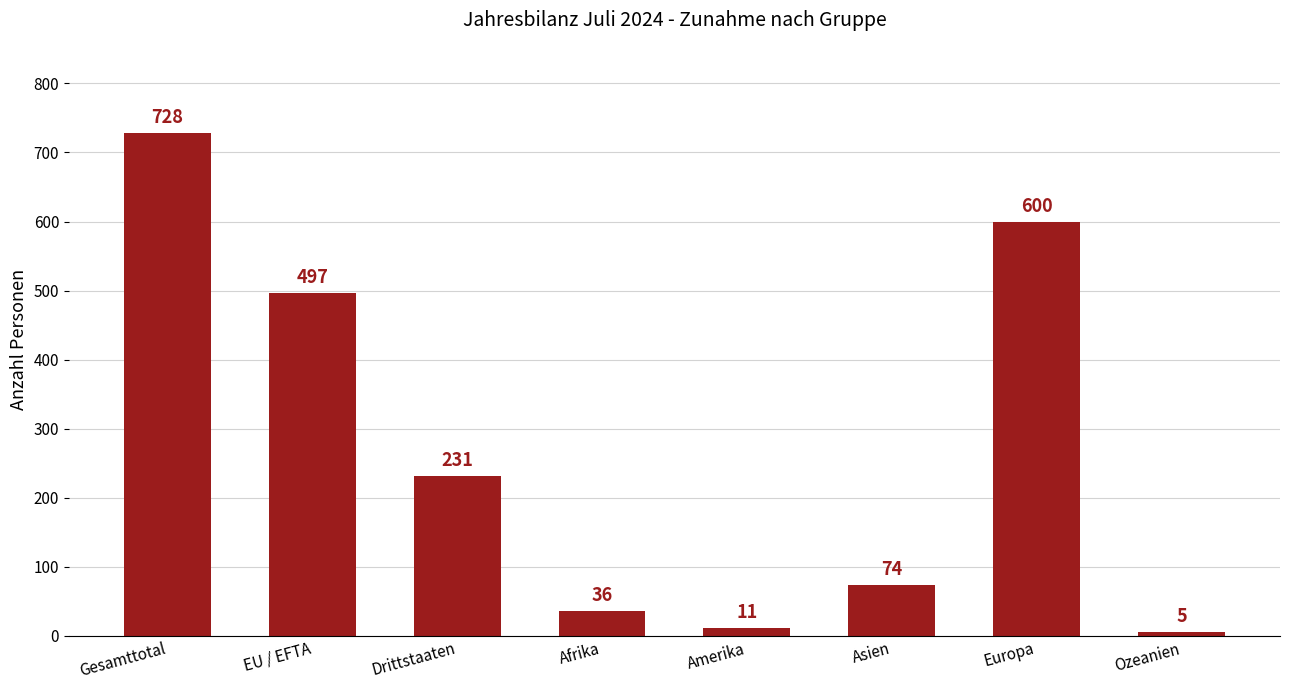

What is the label of the 5th bar from the right?

Afrika